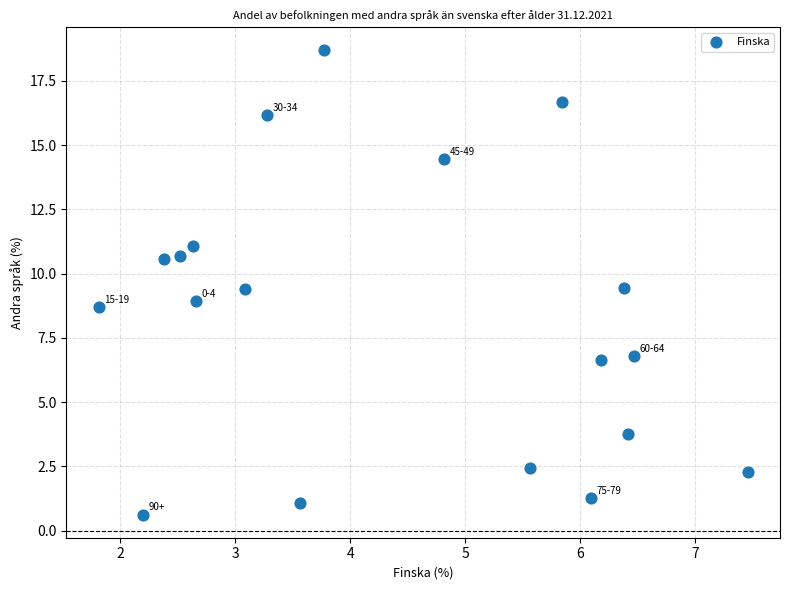

What is the range of Y values (max minus min)?

18.1